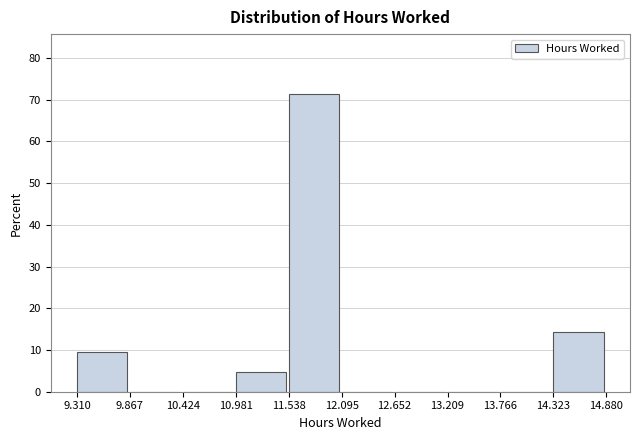

How tall is the bar that spans 10.981 to 11.538 on the x-axis? The values are not printed on the chart, so give them approximately, as read against the axis.

5